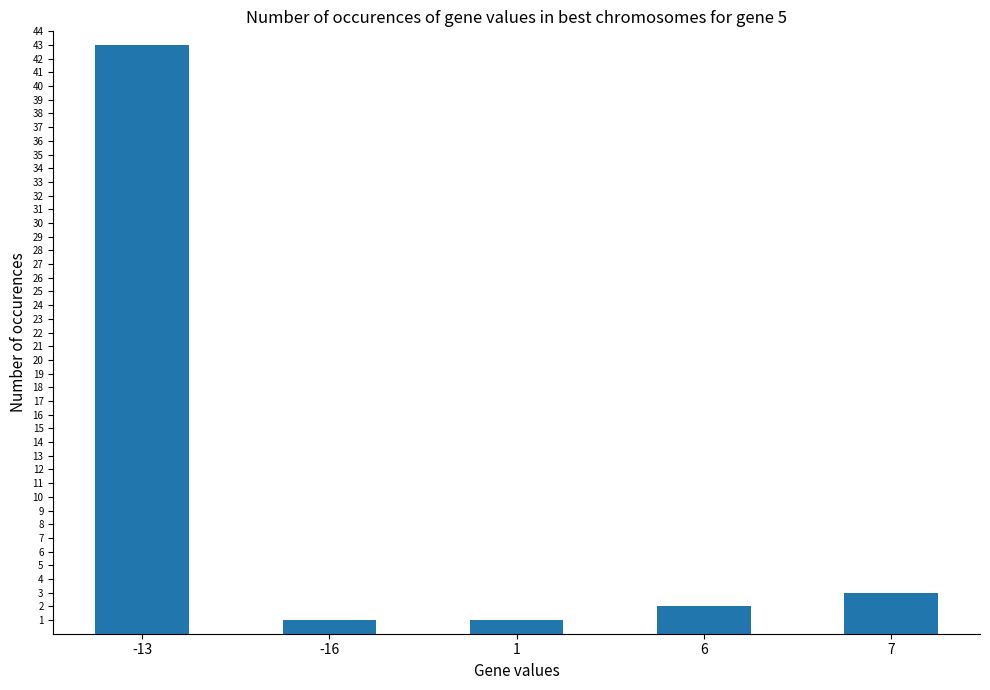

What is the difference between the maximum and minimum values?

42